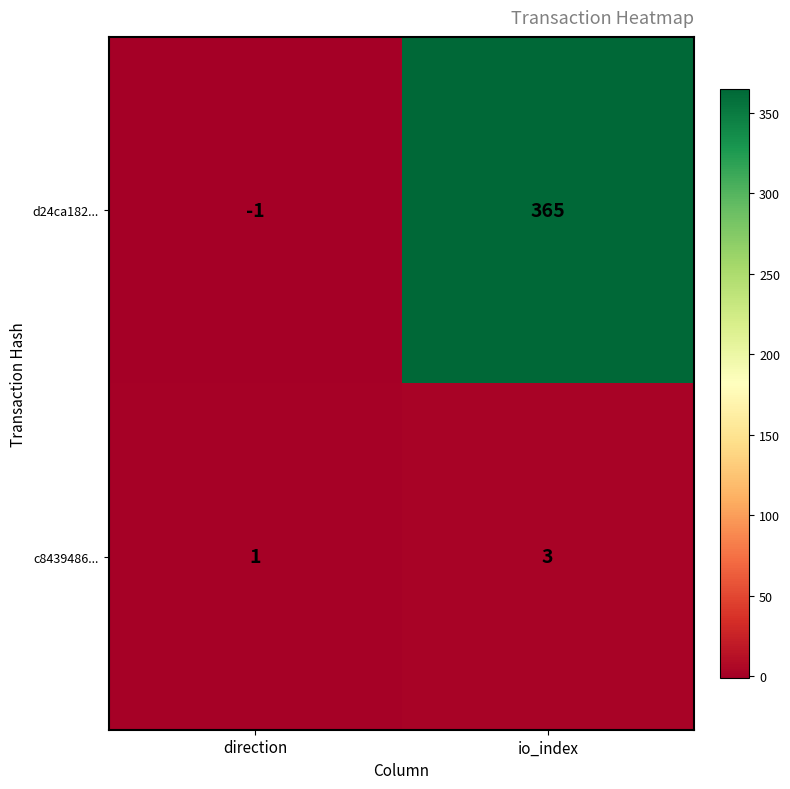

Is it true that d24ca182... equals -1 at direction?

True